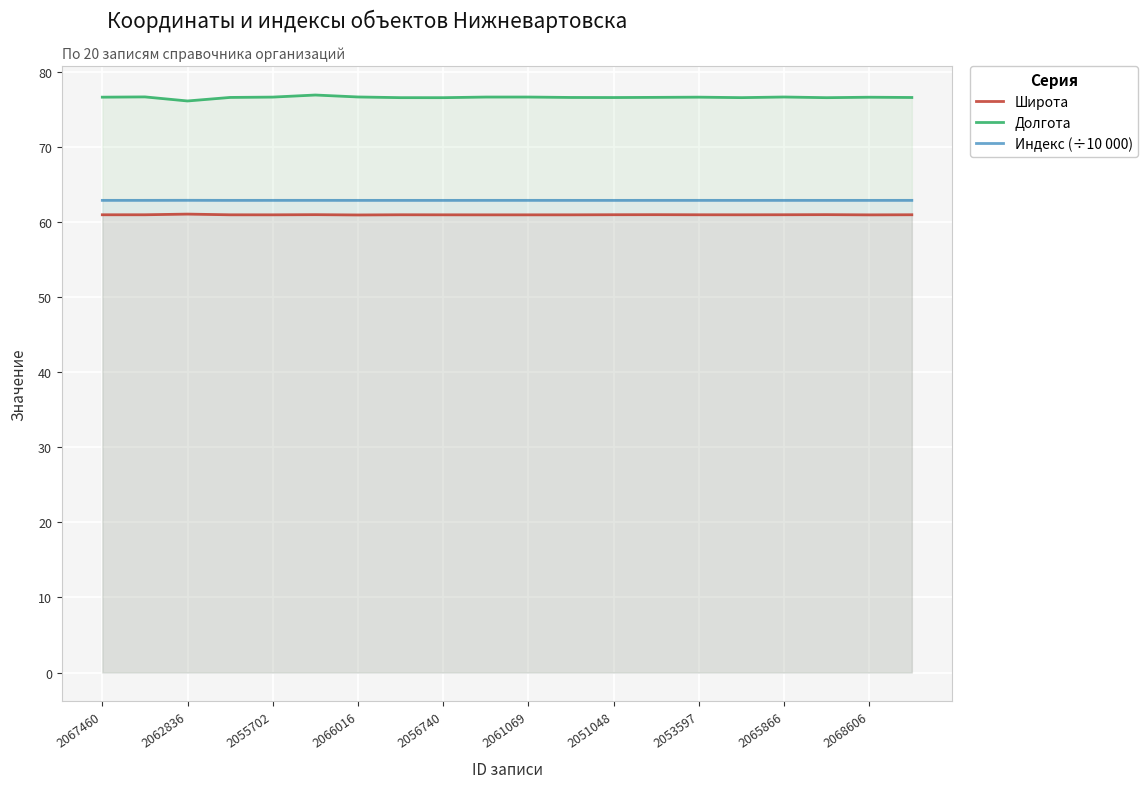

Does the chart display data point markers on the line(s)?

No